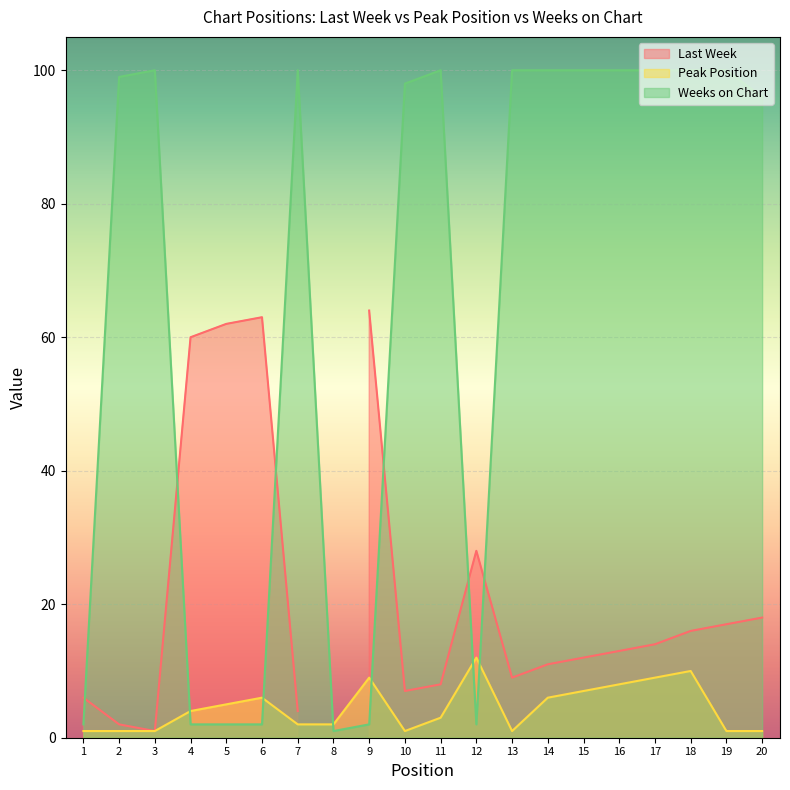

At which category does Weeks on Chart reach its first local peak?

3